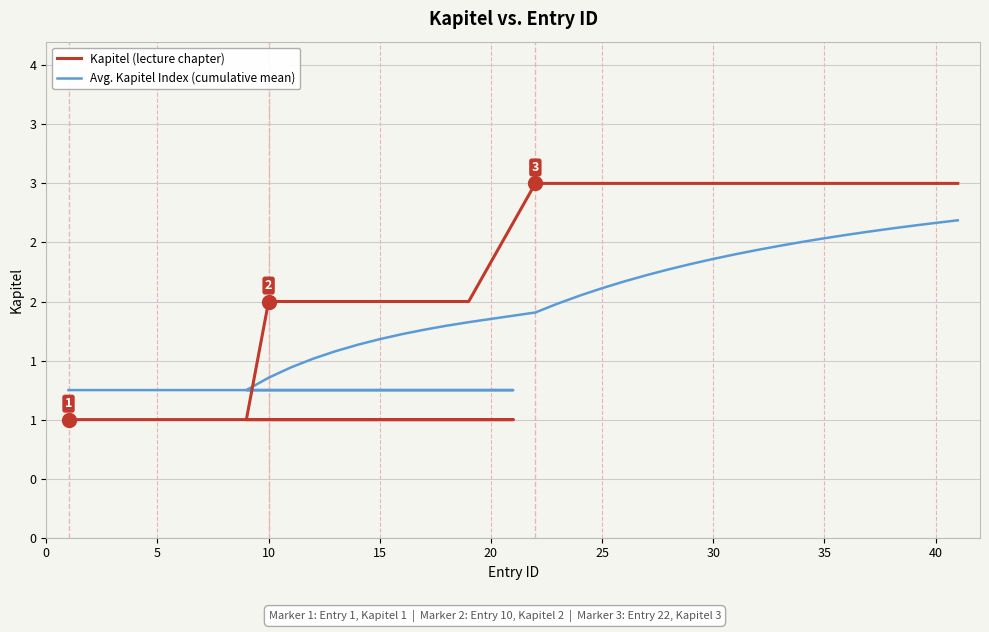

What is the maximum value shown in the chart?

3.0